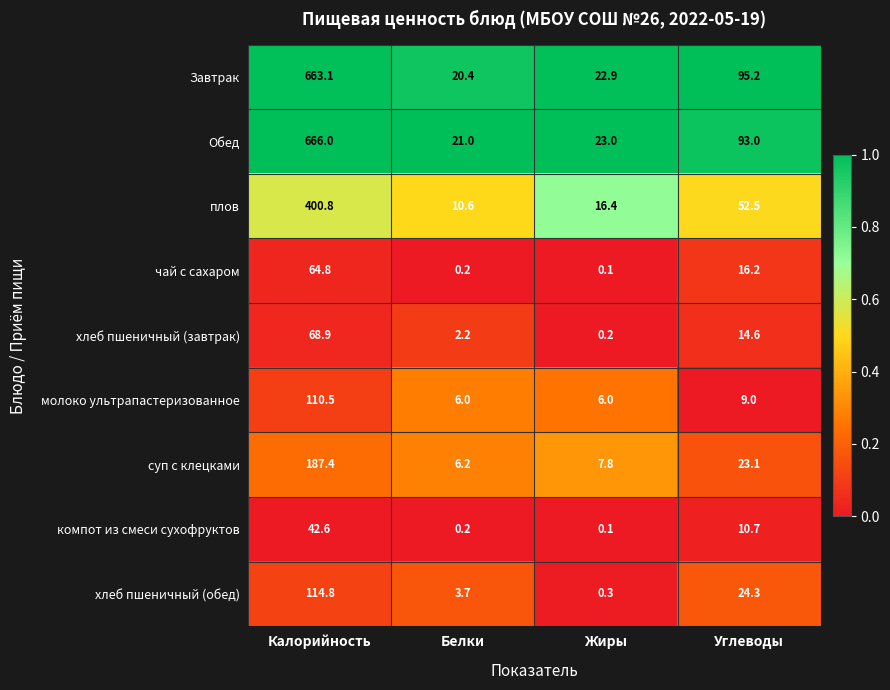

List the labels in order of суп с клецками value, largest first.

Калорийность, Углеводы, Жиры, Белки